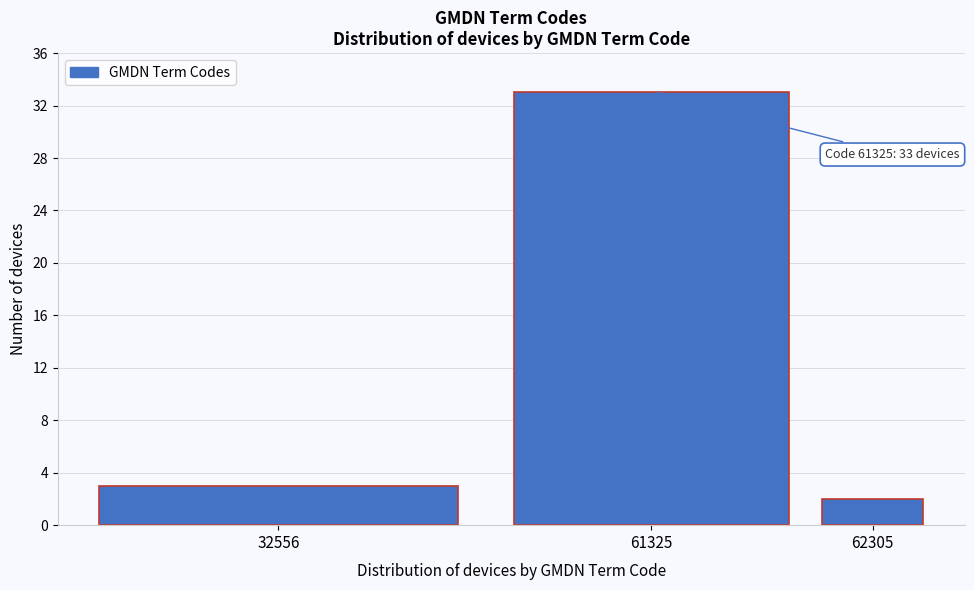

Reading left to right, extract all data points from this chart.

32556=3	61325=33	62305=2